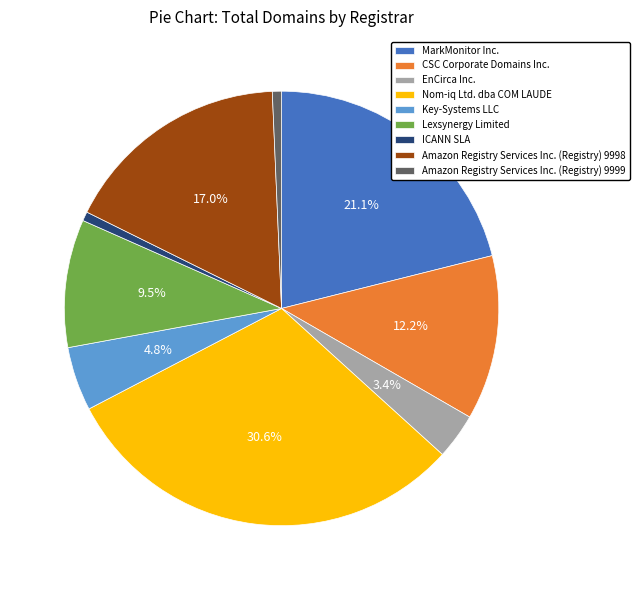

Approximately how many times larger is the value at Amazon Registry Services Inc. (Registry) 9998 compared to Amazon Registry Services Inc. (Registry) 9999?

25.0